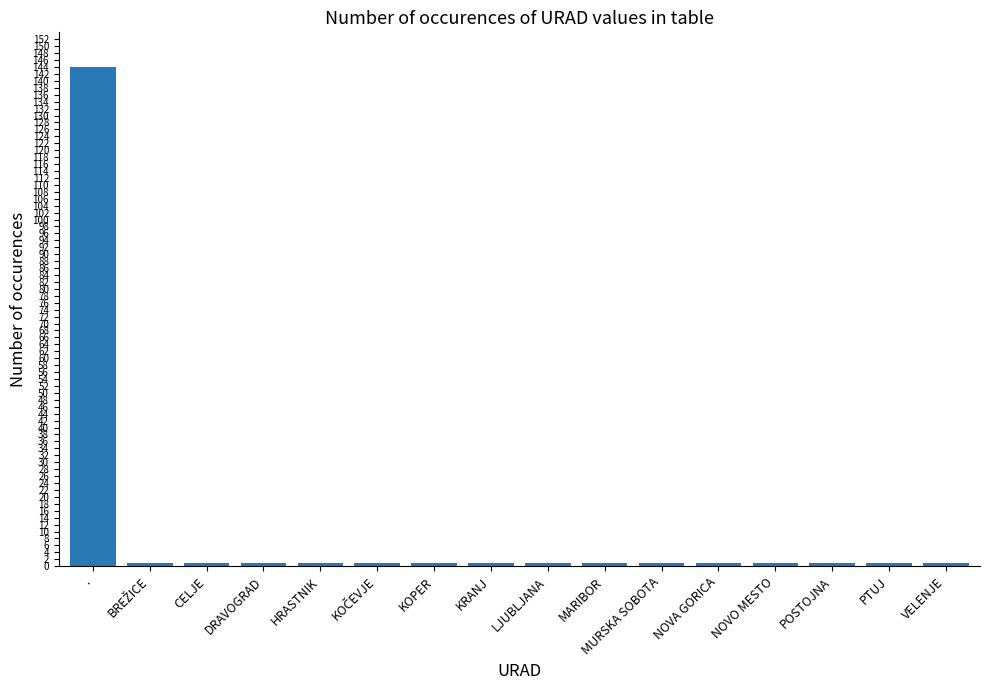

Which label corresponds to the largest value in the chart?

.